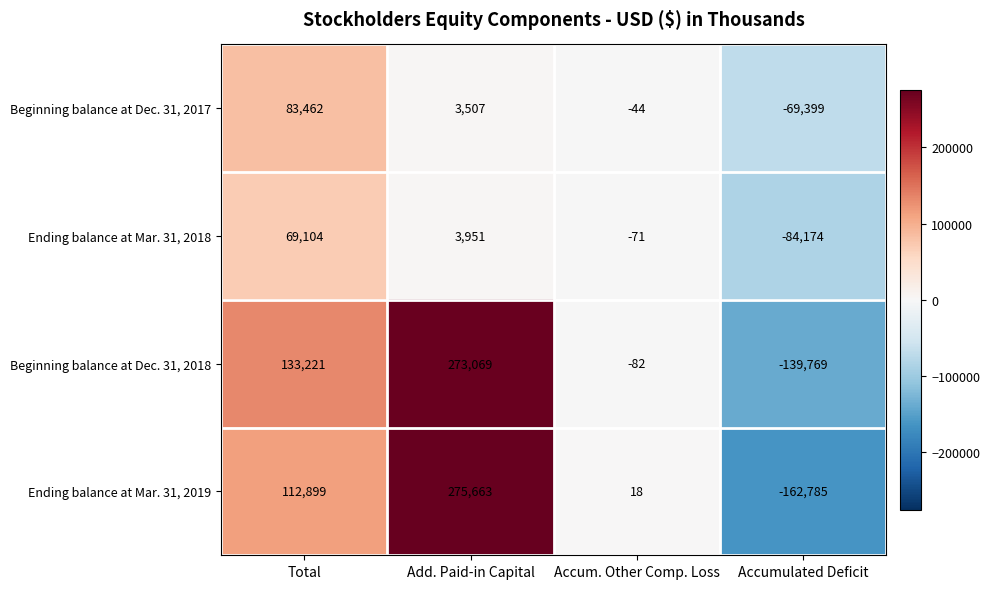

Reading right to left, what are all the values shown in this chart?

Beginning balance at Dec. 31, 2017: Accumulated Deficit=-69399	Accum. Other Comp. Loss=-44	Add. Paid-in Capital=3507	Total=83462
Ending balance at Mar. 31, 2018: Accumulated Deficit=-84174	Accum. Other Comp. Loss=-71	Add. Paid-in Capital=3951	Total=69104
Beginning balance at Dec. 31, 2018: Accumulated Deficit=-139769	Accum. Other Comp. Loss=-82	Add. Paid-in Capital=273069	Total=133221
Ending balance at Mar. 31, 2019: Accumulated Deficit=-162785	Accum. Other Comp. Loss=18	Add. Paid-in Capital=275663	Total=112899